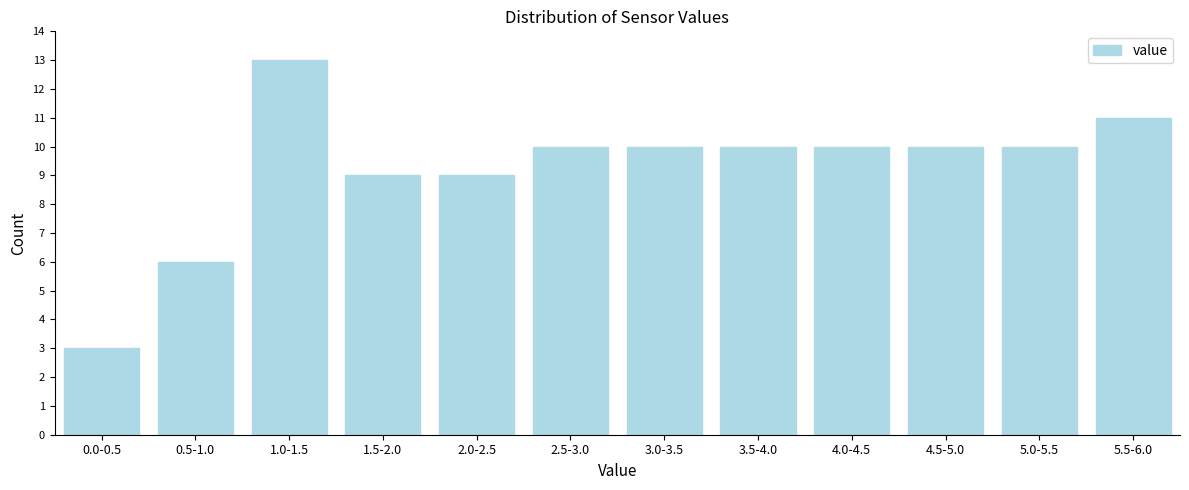

Reading right to left, extract all data points from this chart.

5.5-6.0=11	5.0-5.5=10	4.5-5.0=10	4.0-4.5=10	3.5-4.0=10	3.0-3.5=10	2.5-3.0=10	2.0-2.5=9	1.5-2.0=9	1.0-1.5=13	0.5-1.0=6	0.0-0.5=3